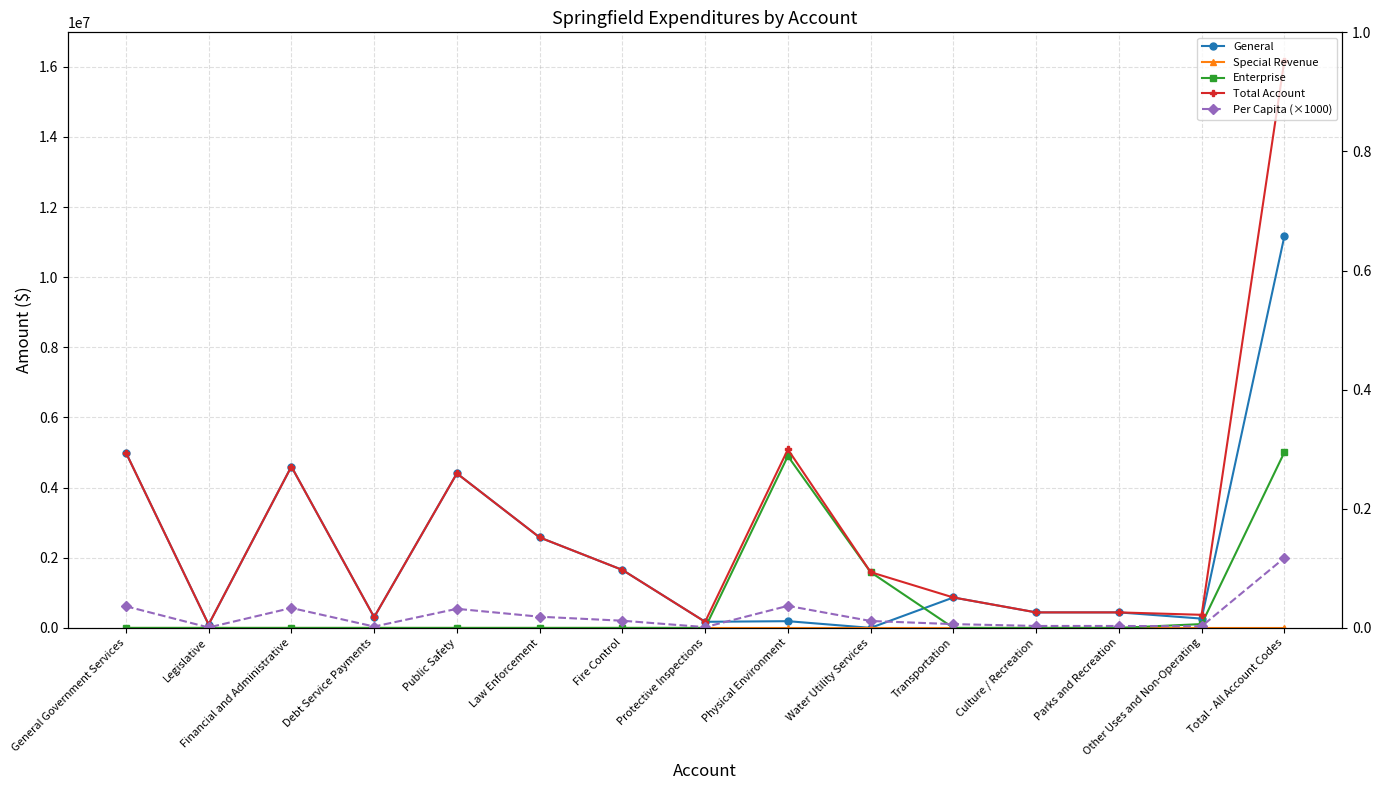

How many values in the Per Capita (×1000) series exceed 195880?

7